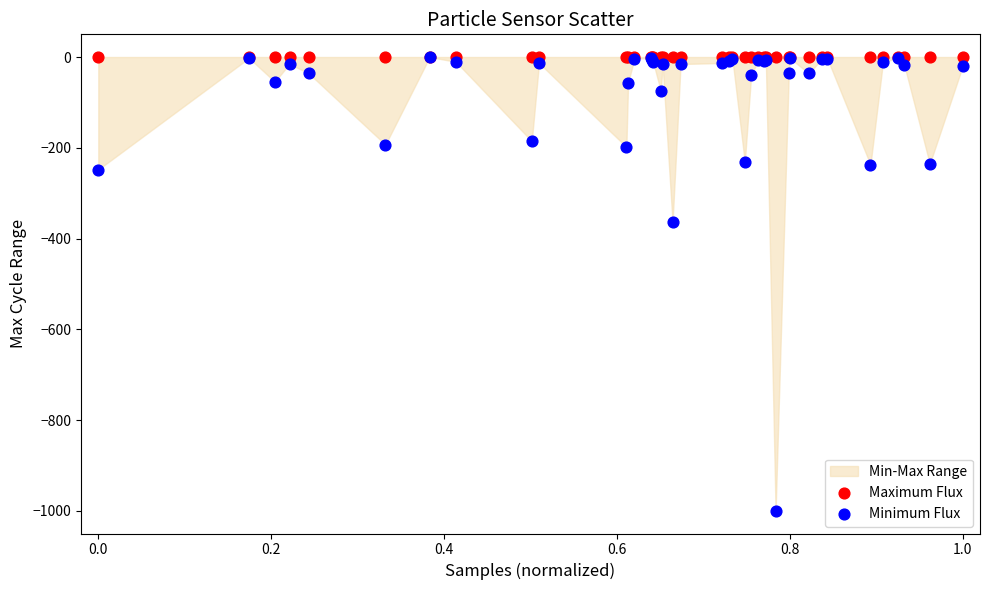

Across all series, what Y value is closest to -500?

-364.2